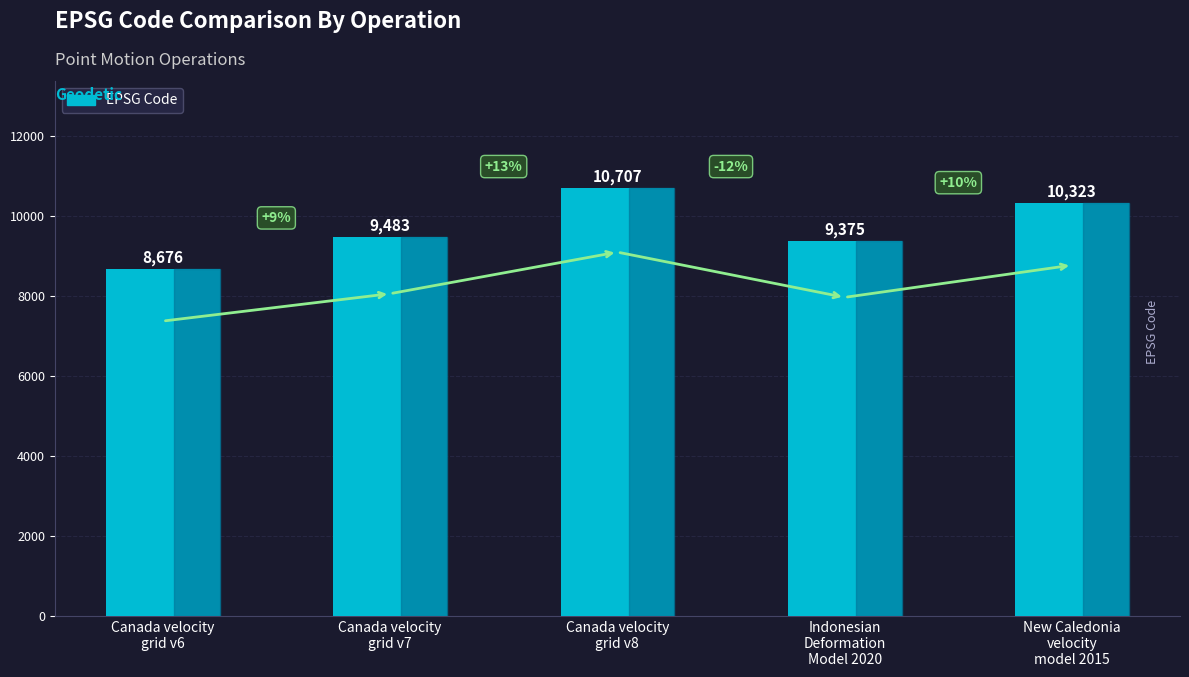

The value at Indonesian
Deformation
Model 2020 is 15502. True or false?

False